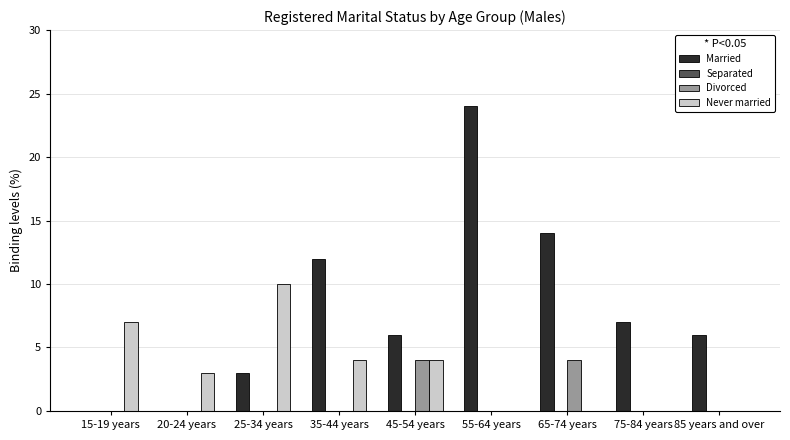

What is the total value across all series at 85 years and over?

6